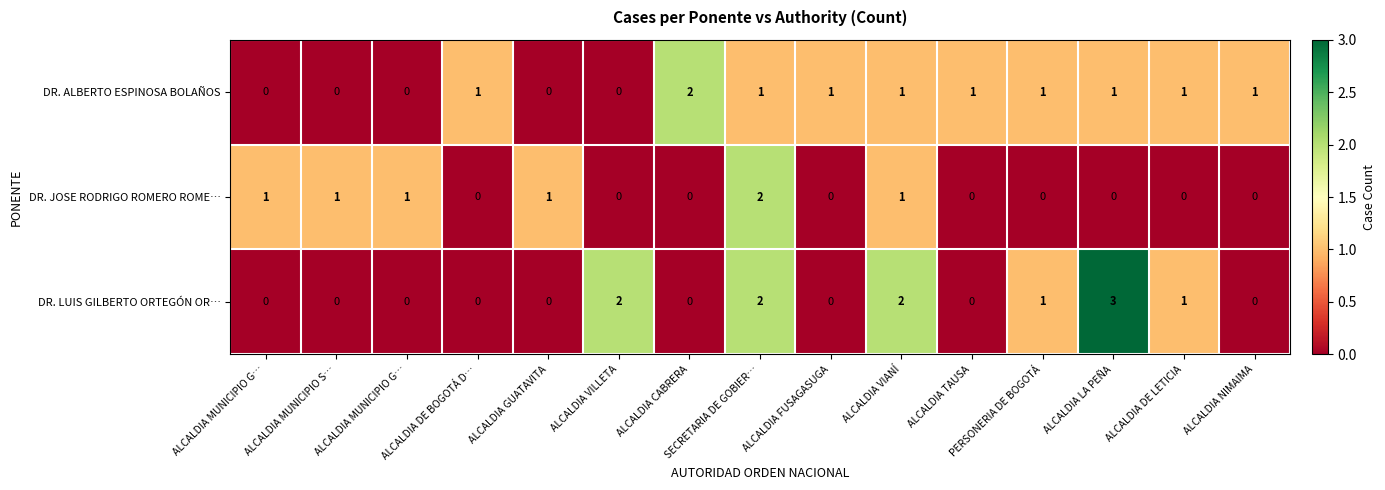

What is the total value across all series at PERSONERIA DE BOGOTÁ?

2